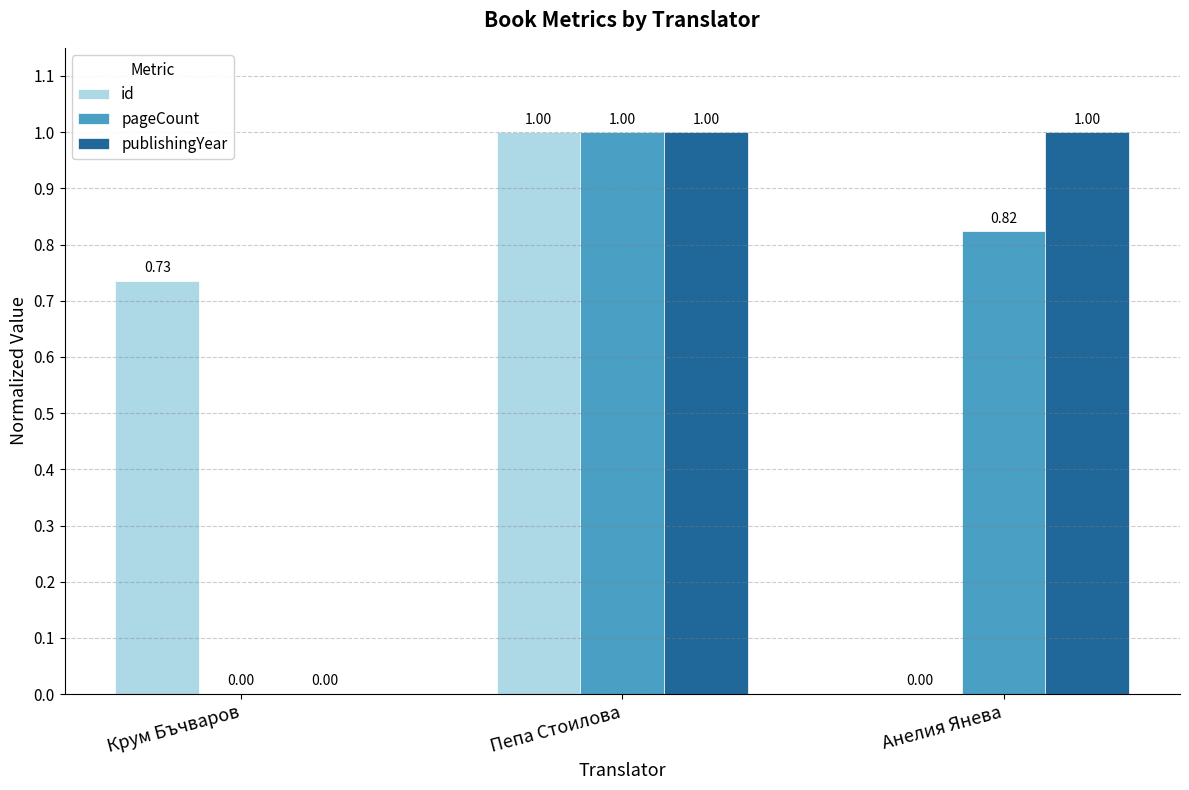

What is the sum of the pageCount values at Крум Бъчваров and Пепа Стоилова?

1.0